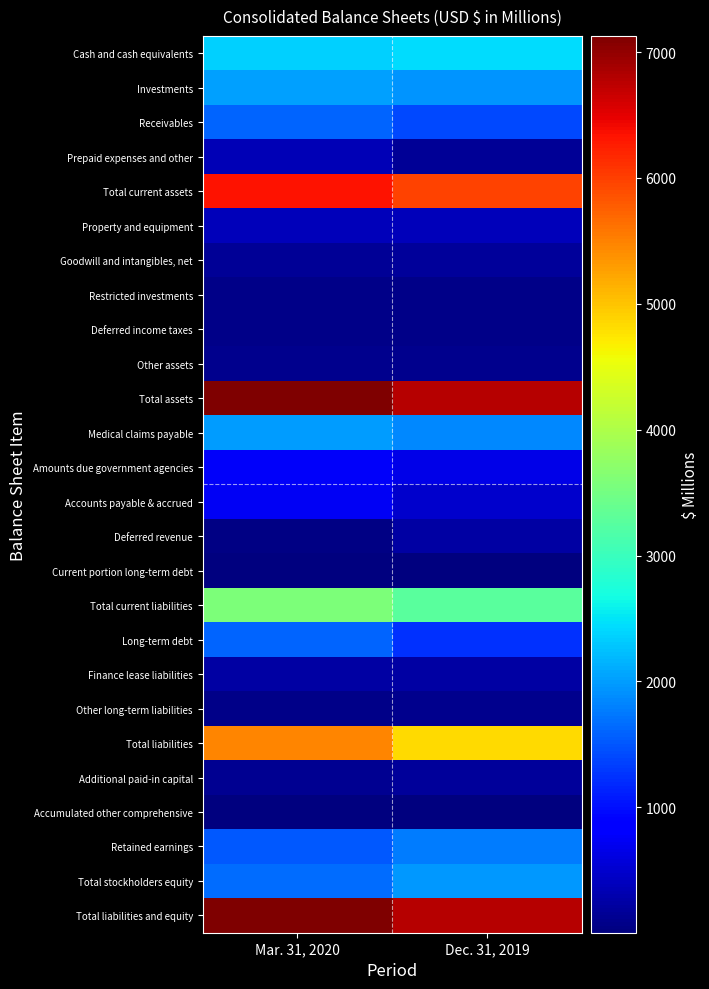

Which has a higher value, Mar. 31, 2020 or Dec. 31, 2019?

Dec. 31, 2019